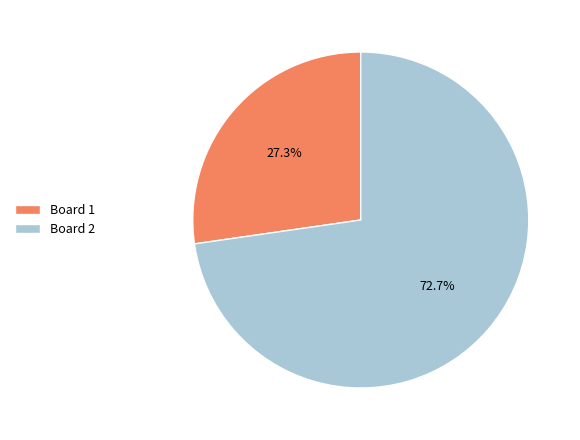

To the nearest percent, what is the difference between the largest and smallest slice percentages?

45%